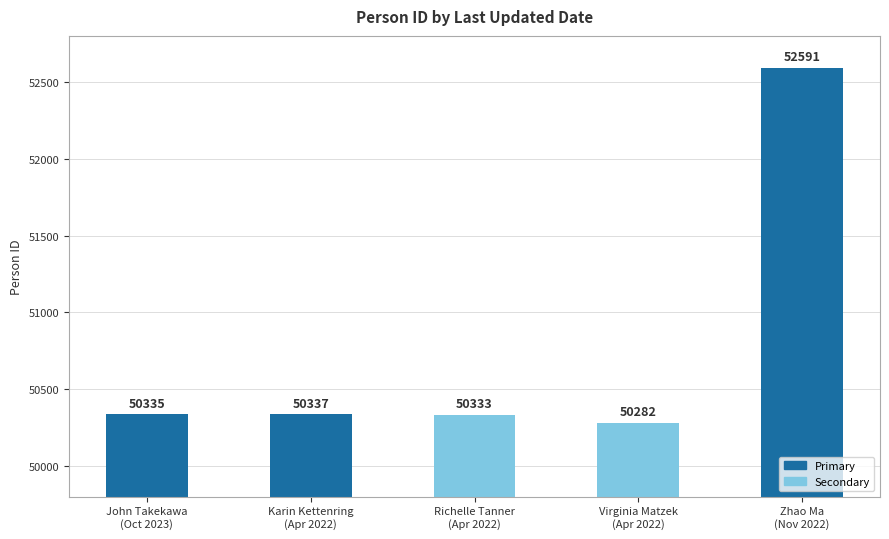

List the labels in order of value, smallest first.

Virginia Matzek
(Apr 2022), Richelle Tanner
(Apr 2022), John Takekawa
(Oct 2023), Karin Kettenring
(Apr 2022), Zhao Ma
(Nov 2022)